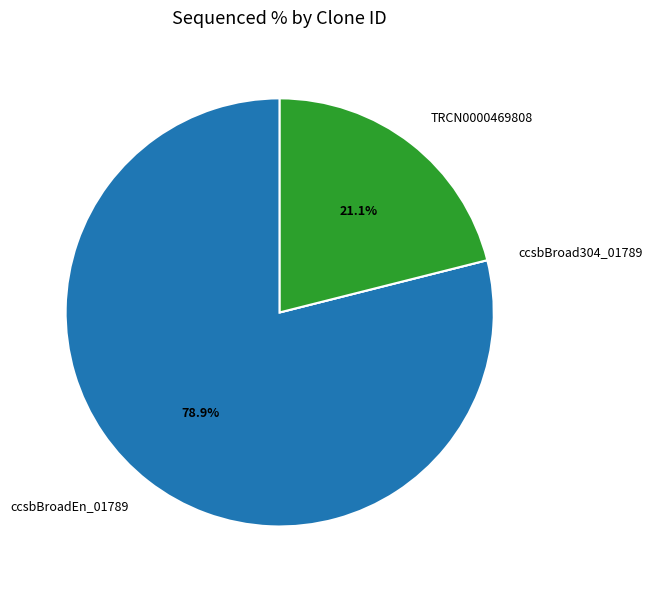

What is the ratio of the value at ccsbBroadEn_01789 to the value at TRCN0000469808?

3.7